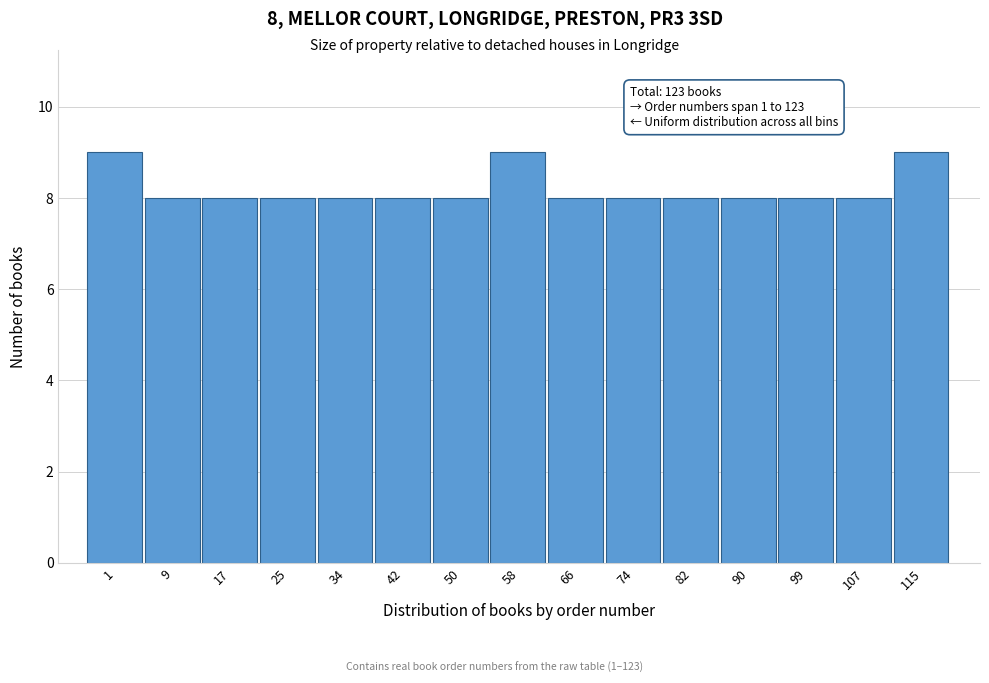

Reading right to left, list all the values displayed in this chart.

115=9	107=8	99=8	90=8	82=8	74=8	66=8	58=9	50=8	42=8	34=8	25=8	17=8	9=8	1=9